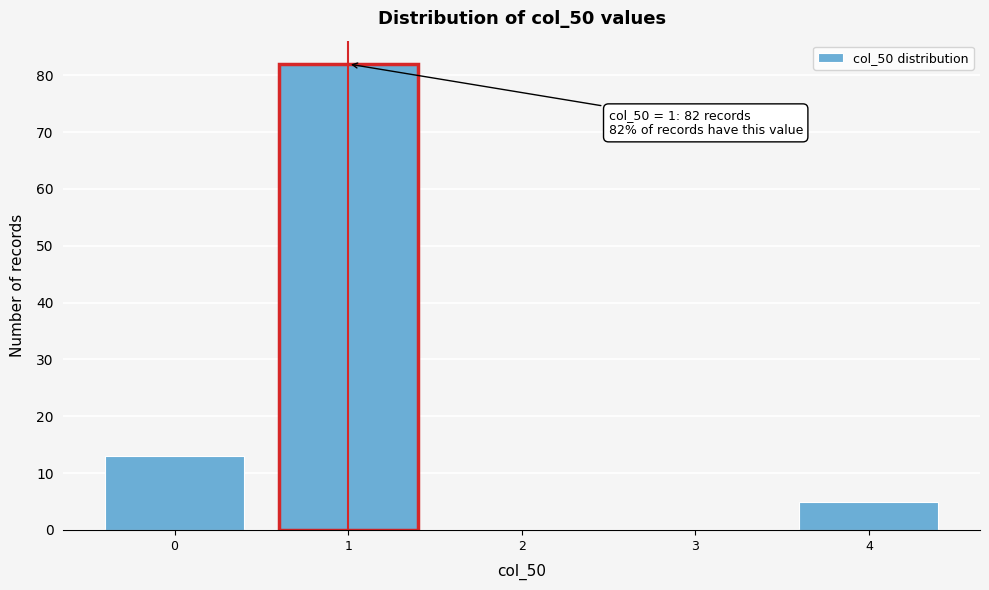

Reading right to left, list all the values displayed in this chart.

4=5	3=0	2=0	1=82	0=13